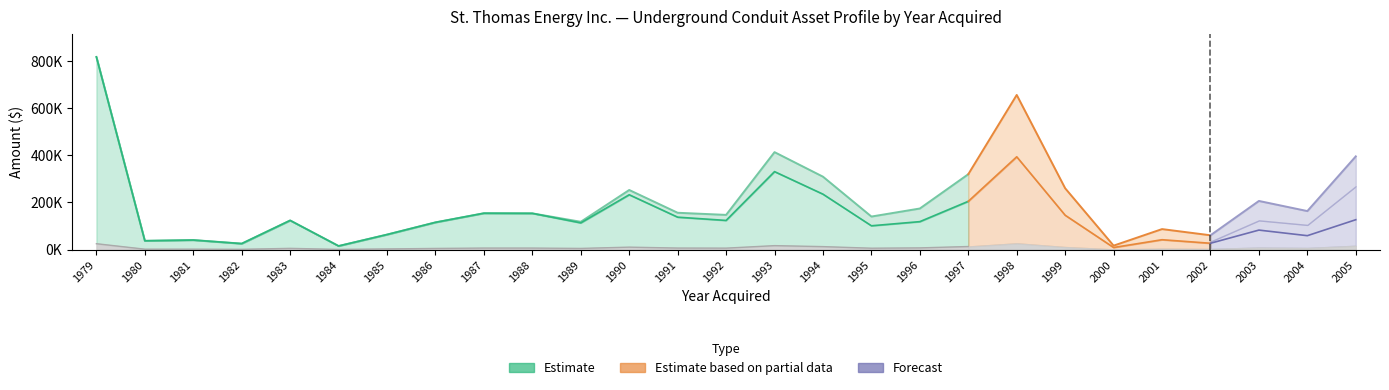

Reading left to right, transcribe all the data shown in this chart.

Original Cost: 1979=816289.8	1980=36992.8	1981=40140.0	1982=25058.2	1983=123288.7	1984=15009.0	1985=63437.9	1986=115175.9	1987=153870.9	1988=153294.5	1989=117588.7	1990=252330.3	1991=155823.1	1992=146801.2	1993=412735.5	1994=308727.1	1995=139782.9	1996=173855.9	1997=319189.6	1998=655089.5	1999=259576.5	2000=16481.5	2001=86579.0	2002=60381.5	2003=205886.6	2004=163021.9	2005=394837.6
Life to Date Accum. Amort.: 1979=816289.8	1980=36992.8	1981=40140.0	1982=25058.2	1983=123288.7	1984=15009.0	1985=63437.9	1986=115175.9	1987=153870.9	1988=153294.5	1989=112885.1	1990=232143.9	1991=137124.3	1992=123313.0	1993=330188.4	1994=234632.6	1995=100643.7	1996=118222.0	1997=204281.3	1998=393053.7	1999=145362.9	2000=8570.4	2001=41557.9	2002=26567.8	2003=82354.6	2004=58687.9	2005=126348.0
Annual Amort.: 1979=24669.0	1980=1479.7	1981=1605.6	1982=1002.3	1983=4931.6	1984=600.4	1985=2537.5	1986=4607.0	1987=6154.8	1988=6131.8	1989=4703.6	1990=10093.2	1991=6232.9	1992=5872.1	1993=16509.4	1994=12349.1	1995=5591.3	1996=6954.2	1997=12767.6	1998=26203.6	1999=10383.1	2000=659.3	2001=3463.2	2002=2415.3	2003=8235.5	2004=6520.9	2005=15793.5
Undepreciated Capital Cost: 1979=0.0	1980=0.0	1981=0.0	1982=0.0	1983=0.0	1984=0.0	1985=0.0	1986=0.0	1987=0.0	1988=0.0	1989=4703.6	1990=20186.4	1991=18698.8	1992=23488.2	1993=82547.1	1994=74094.5	1995=39139.2	1996=55633.9	1997=114908.2	1998=262035.8	1999=114213.7	2000=7911.1	2001=45021.1	2002=33813.6	2003=123532.0	2004=104334.0	2005=268489.6